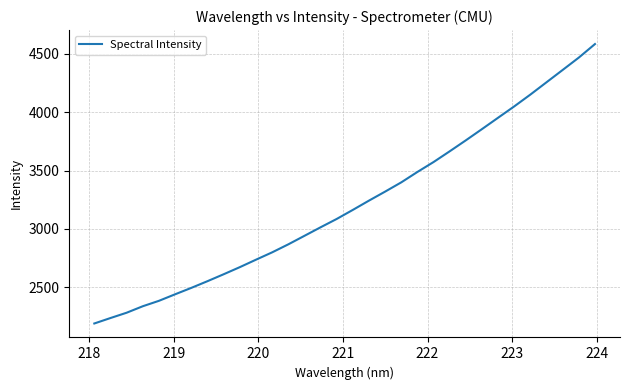

What is the difference between the maximum and minimum values?

2396.7